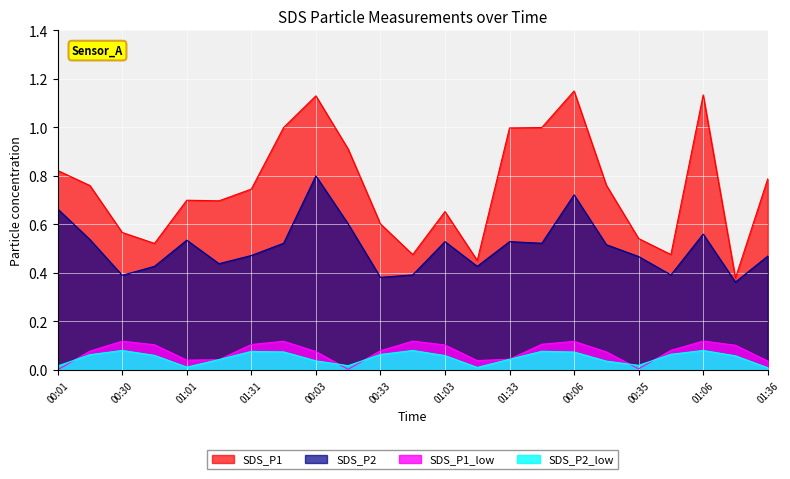

The SDS_P1_low series shows 0.1 at 01:01. True or false?

False